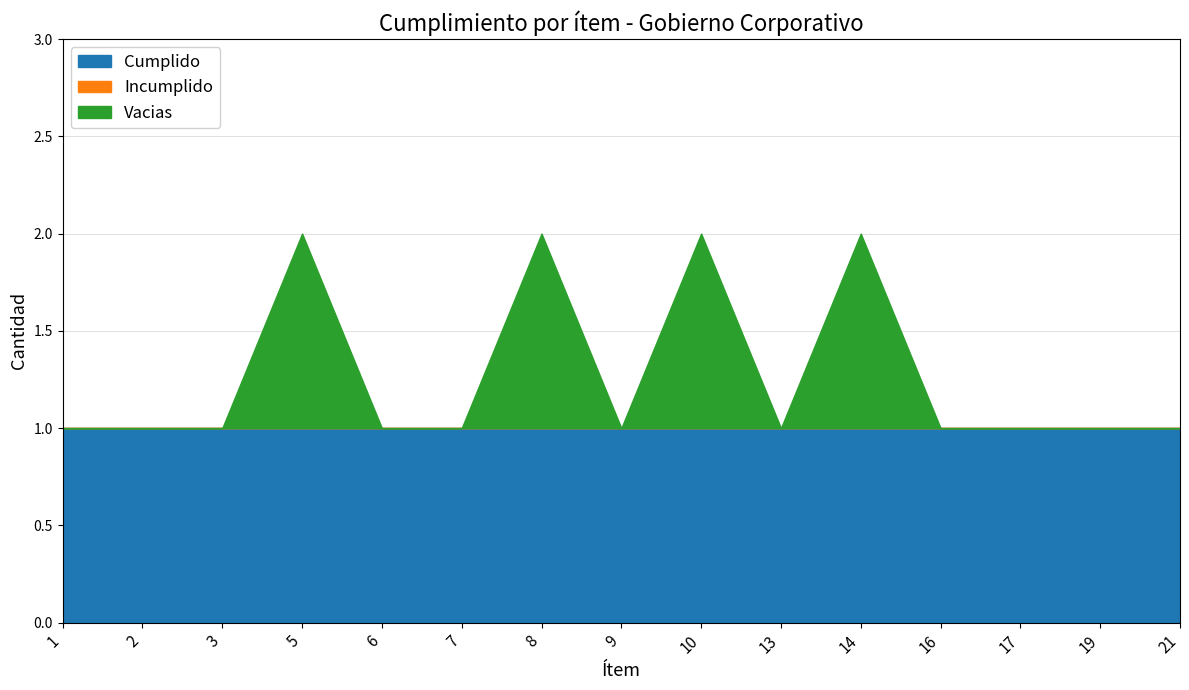

What is the difference between the highest and lowest values at 9?

1